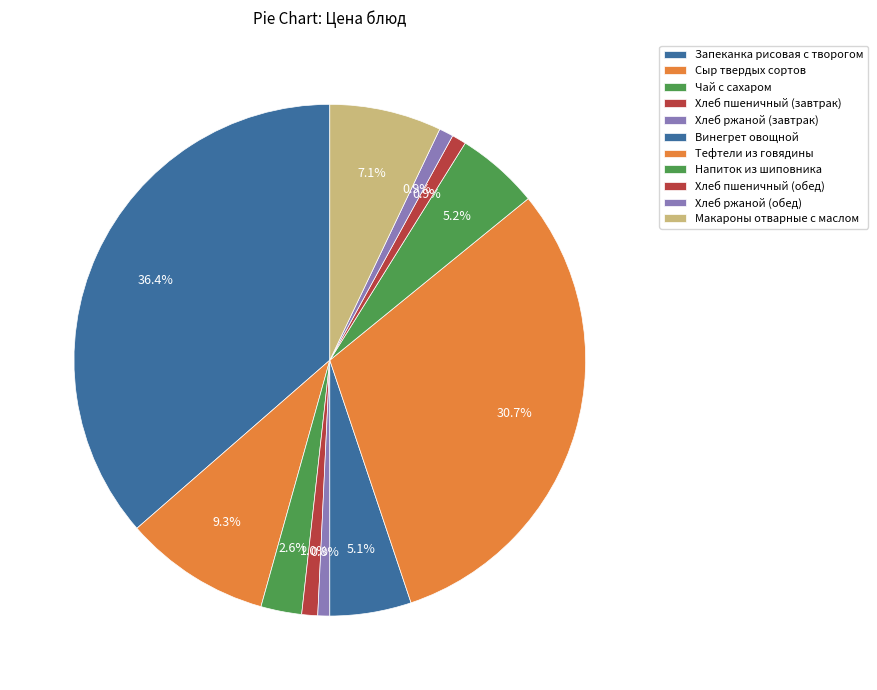

Is there a majority slice in this chart?

No